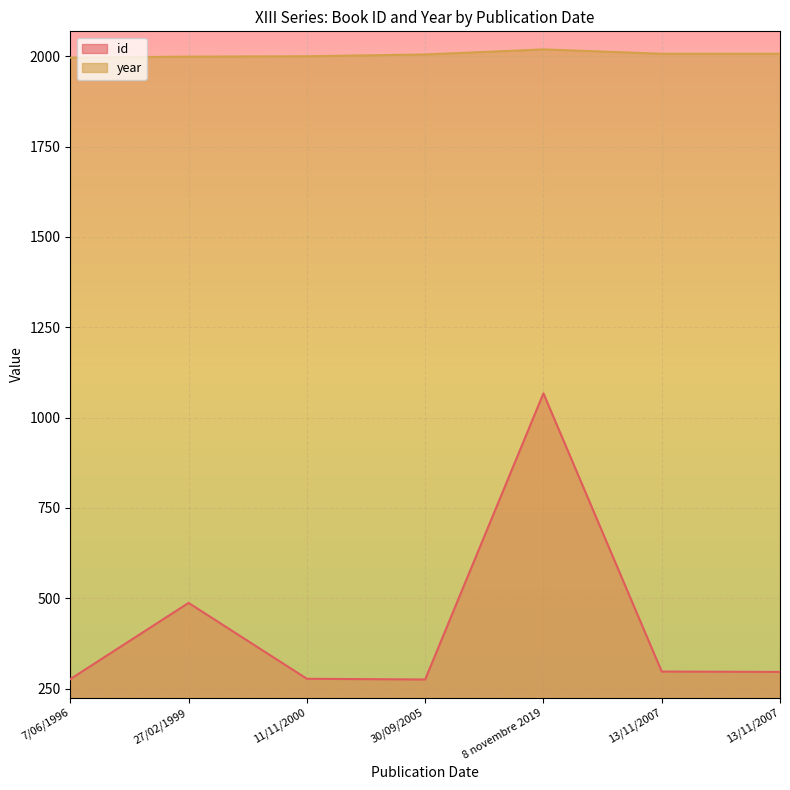

What is the spread (max minus min) of values at 13/11/2007?

1710